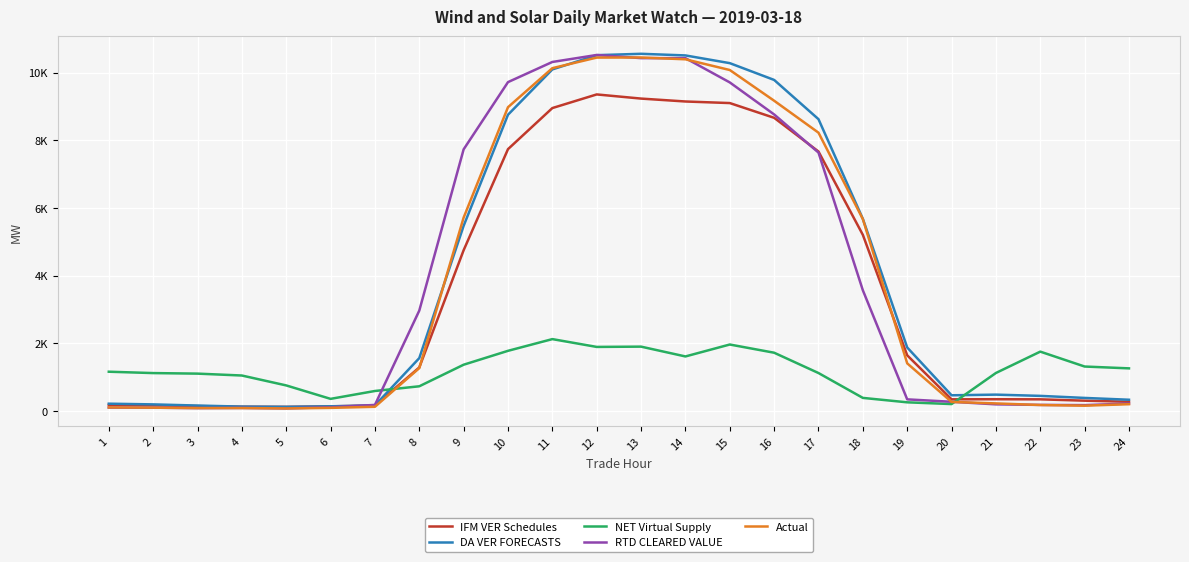

Is this an area chart (filled region under the line)?

No